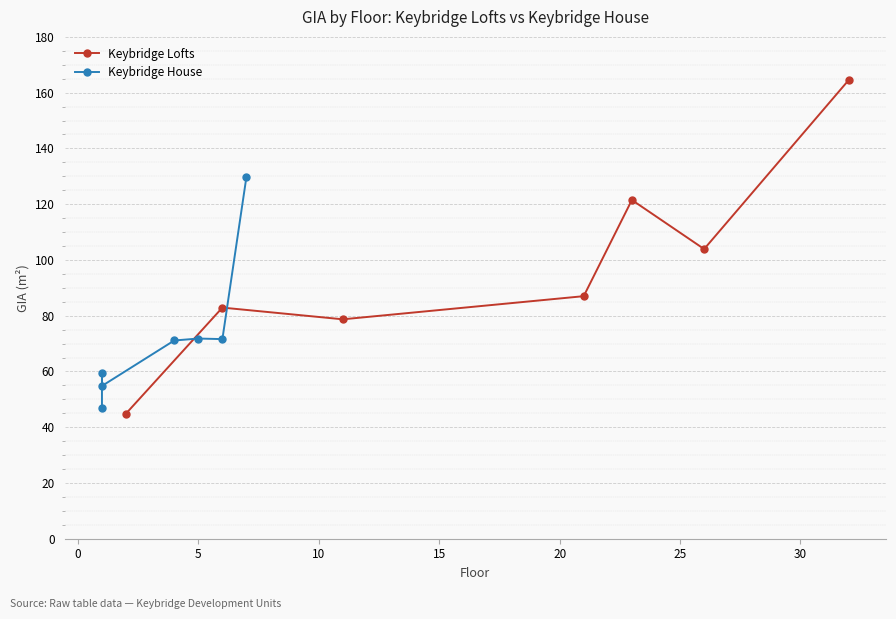

What is the minimum value for Keybridge Lofts?

44.9